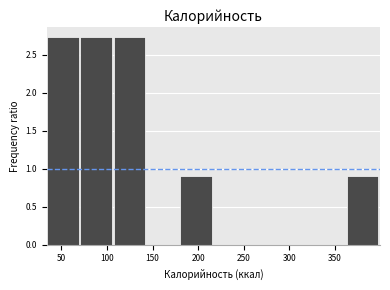

Reading left to right, list every bar in this chart as the range it spans on the x-axis followed by its height. Neither the bar edges nor the heights are printed on the chart, so give them approximately, as read against the axes.

35 to 70: 2.75
70 to 105: 2.75
105 to 145: 2.75
145 to 180: 0
180 to 215: 0.90
215 to 255: 0
255 to 290: 0
290 to 325: 0
325 to 365: 0
365 to 400: 0.90